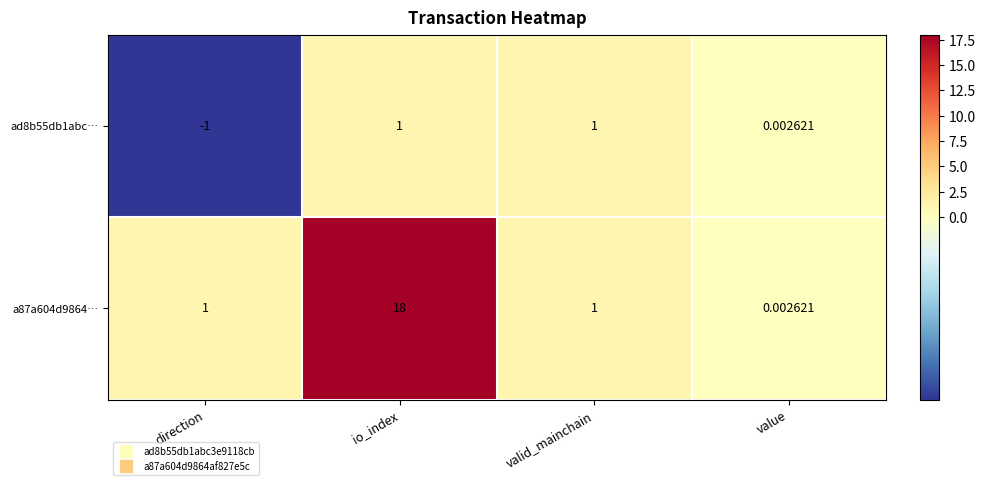

At which category is the sum across all series the highest?

io_index